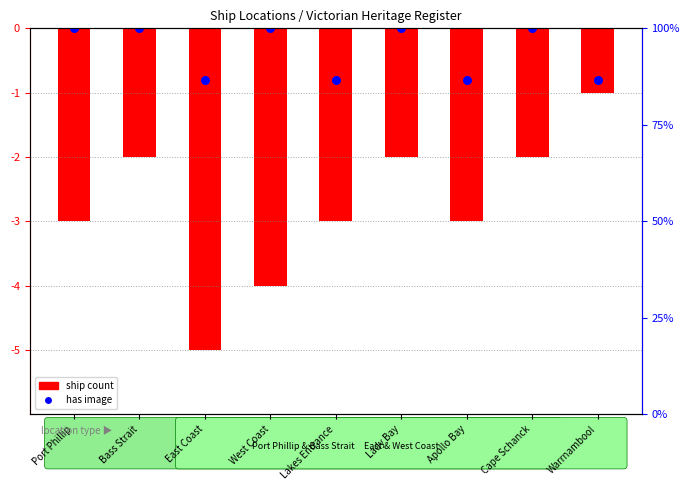

Is the value of ship count (negated) at Bass Strait greater than the value of has image at Port Phillip?

No